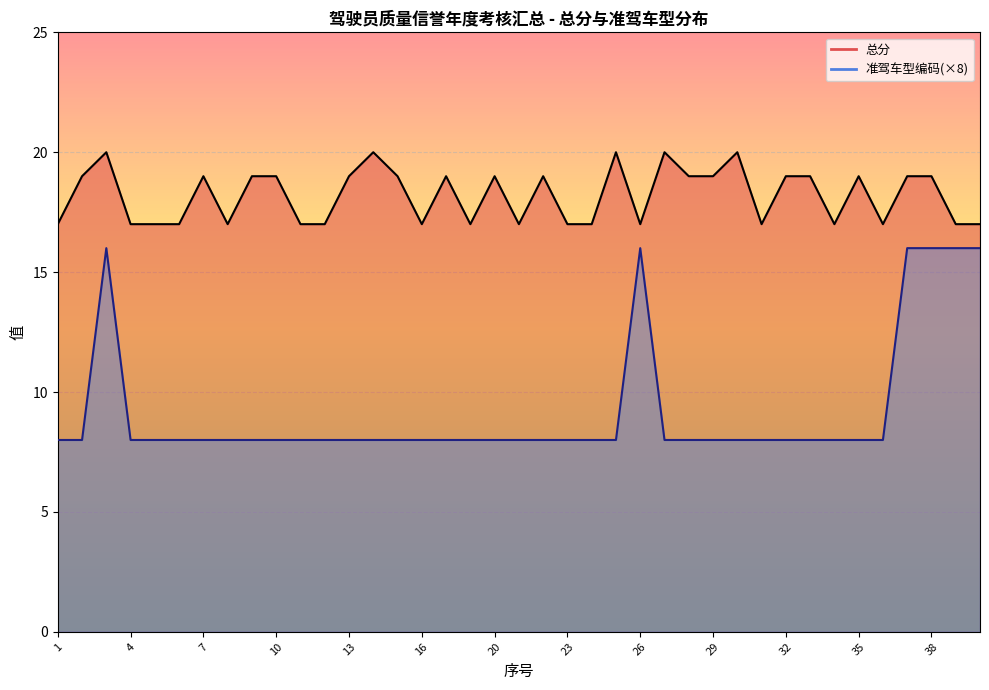

Is it true that 总分 equals 36 at 3?

False